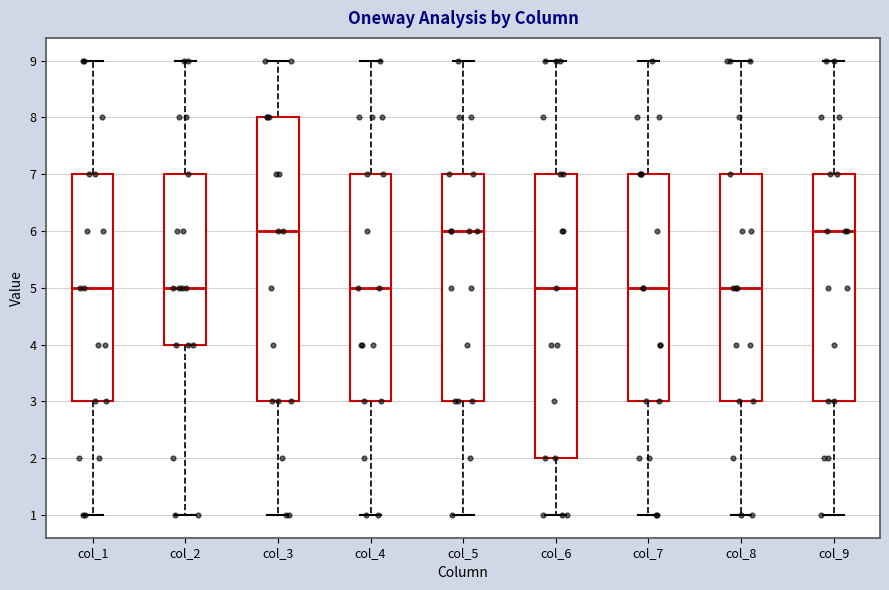

Reading left to right, transcribe this box plot: for each box, give where its median line is, the range the box spans, and where its two whiskers end, as read against the y-axis. The values are not printed on the chart, so give them approximately, as read against the axis.

col_1: median 5, box 3 to 7, whiskers 1 to 9
col_2: median 5, box 4 to 7, whiskers 1 to 9
col_3: median 6, box 3 to 8, whiskers 1 to 9
col_4: median 5, box 3 to 7, whiskers 1 to 9
col_5: median 6, box 3 to 7, whiskers 1 to 9
col_6: median 5, box 2 to 7, whiskers 1 to 9
col_7: median 5, box 3 to 7, whiskers 1 to 9
col_8: median 5, box 3 to 7, whiskers 1 to 9
col_9: median 6, box 3 to 7, whiskers 1 to 9